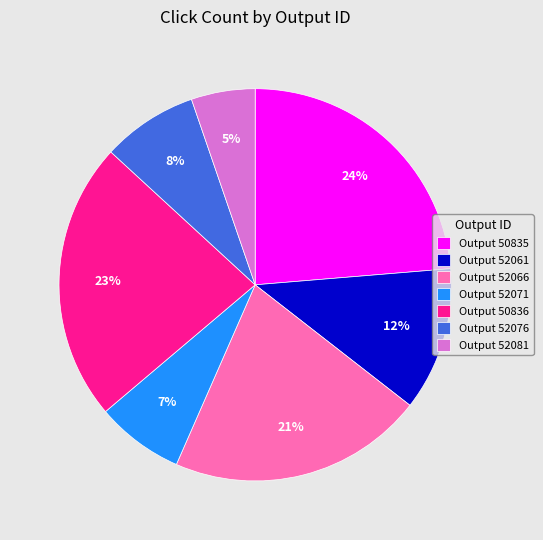

To the nearest percent, what is the average slice percentage?

14%